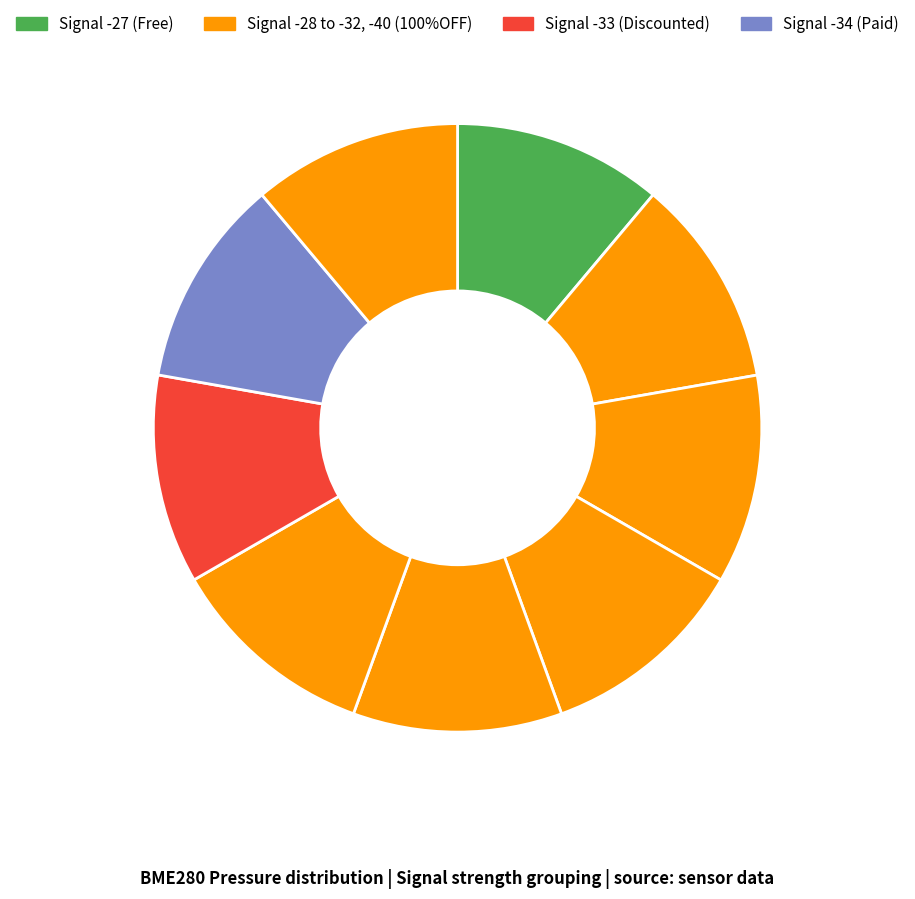

Count the number of slices in the pie.

9